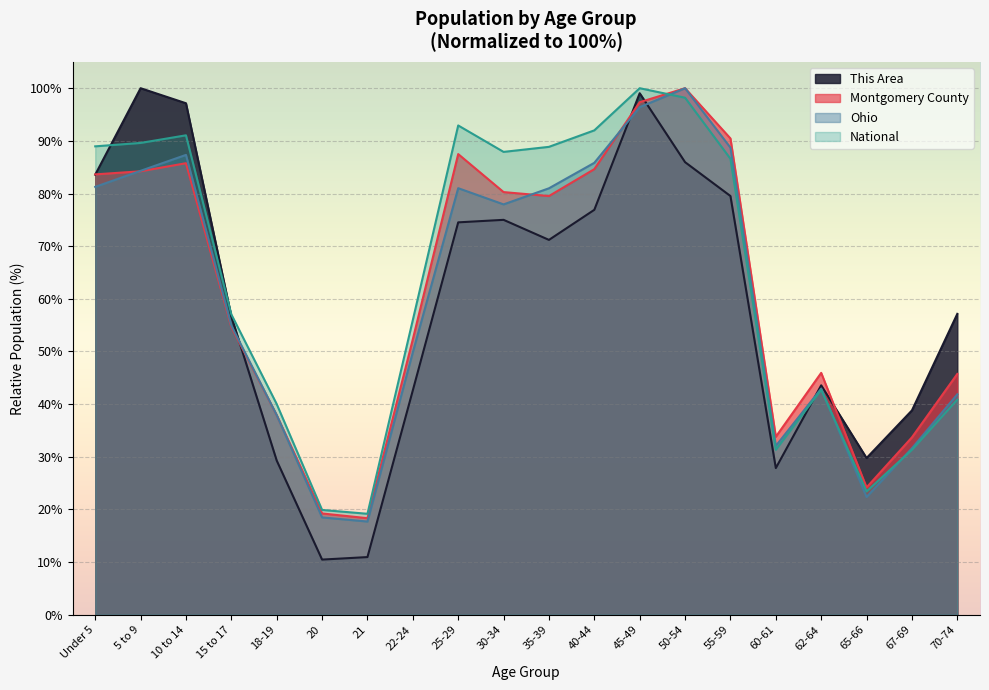

What is the difference between the highest and lowest values at 55-59?

10.9